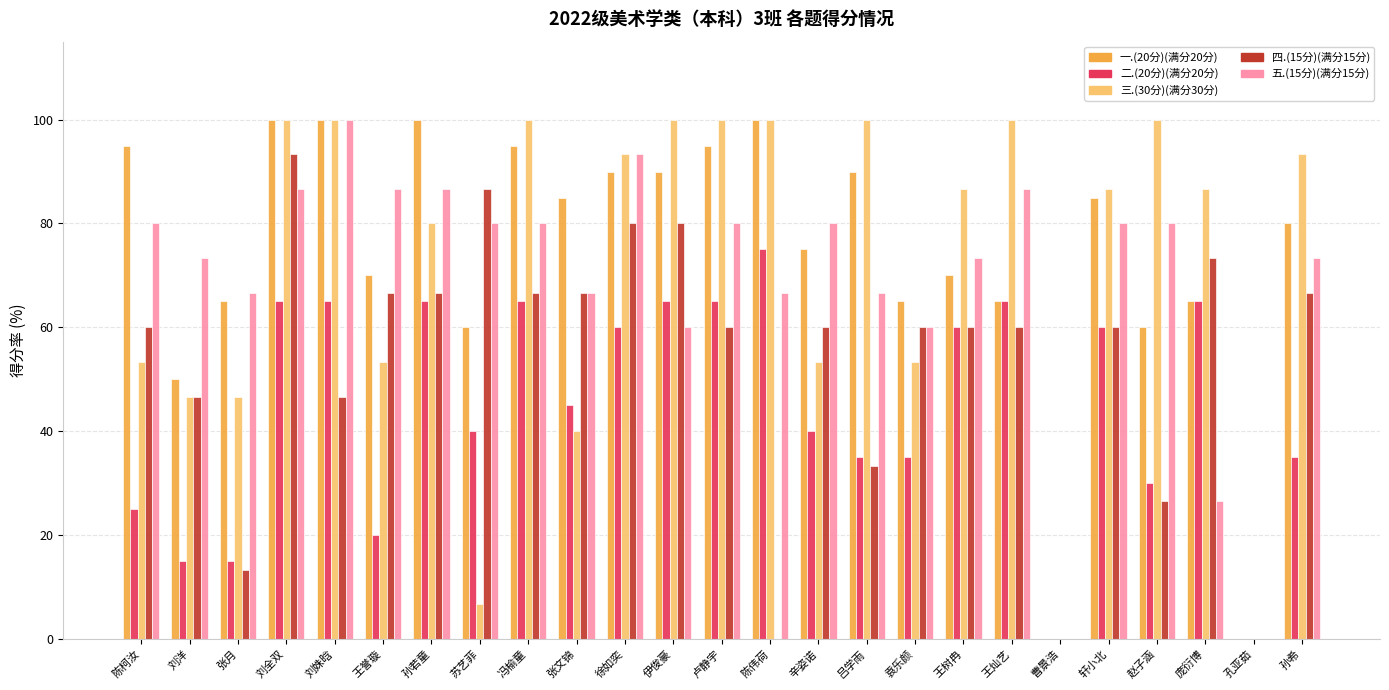

What is the greatest value displayed?

100.0